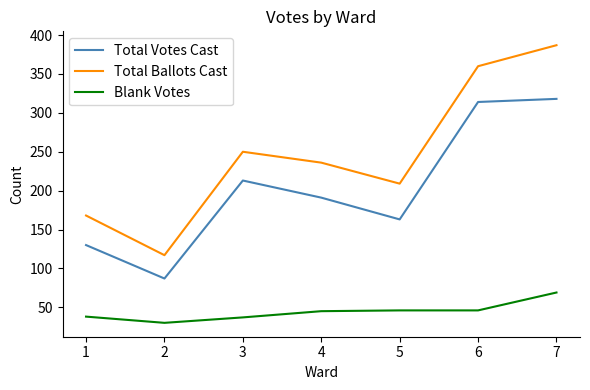

In Total Ballots Cast, how many points are higher than both neighbors (excluding endpoints)?

1